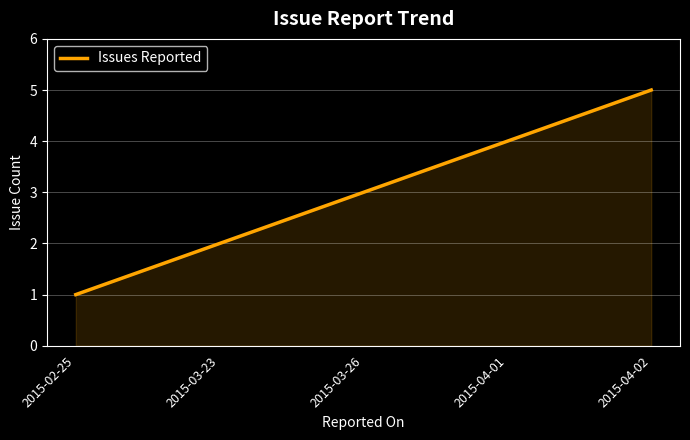

What value does the data have at 2015-04-02?

5